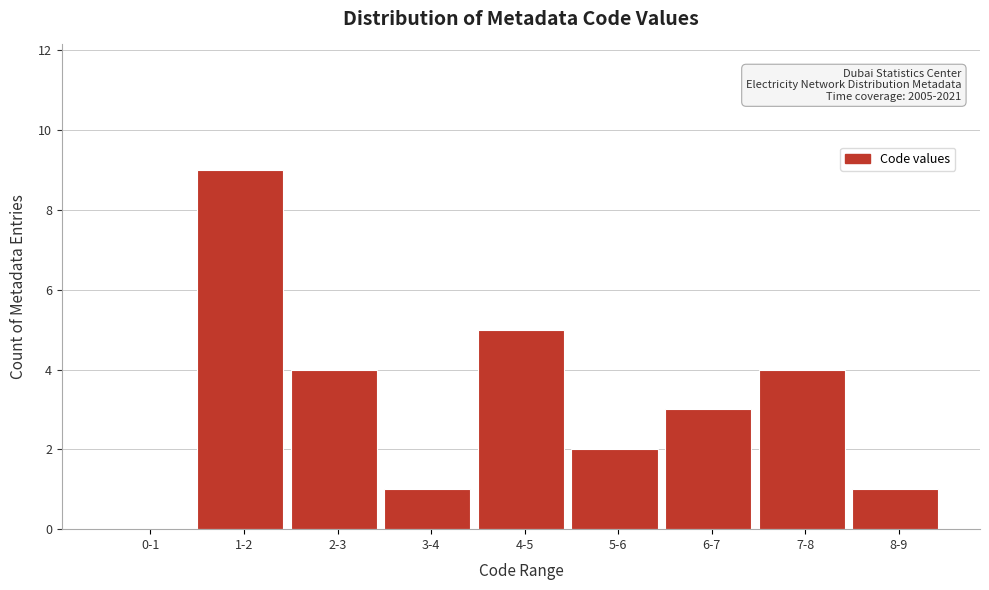

Reading left to right, extract all data points from this chart.

0-1=0	1-2=9	2-3=4	3-4=1	4-5=5	5-6=2	6-7=3	7-8=4	8-9=1